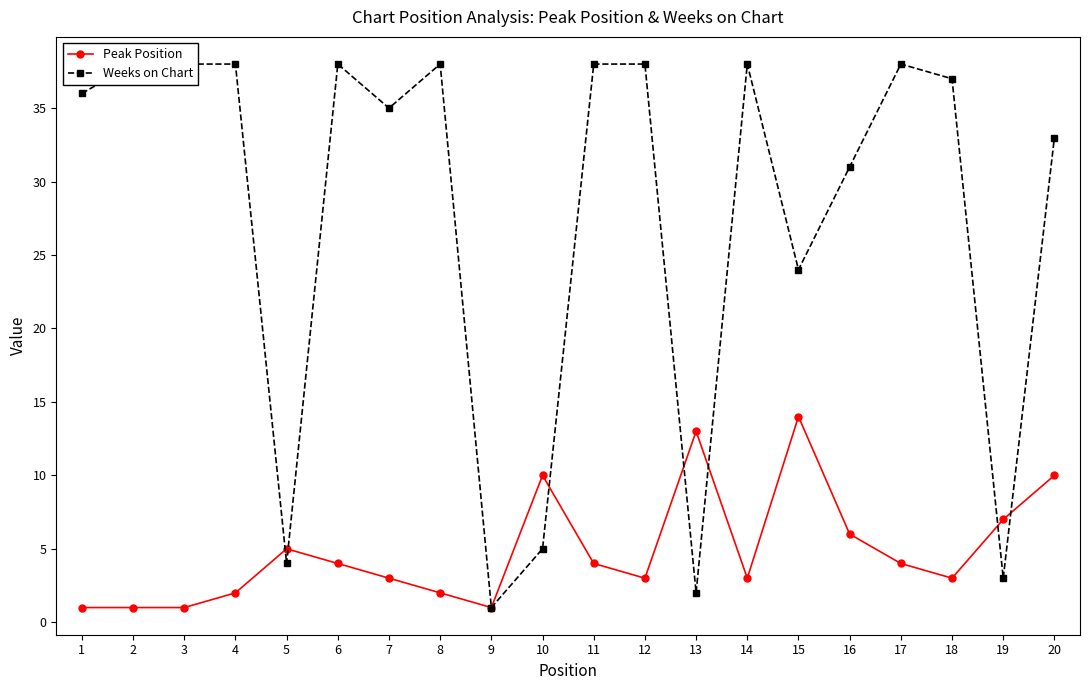

Reading left to right, what are all the values shown in this chart?

Peak Position: 1	1	1	2	5	4	3	2	1	10	4	3	13	3	14	6	4	3	7	10
Weeks on Chart: 36	38	38	38	4	38	35	38	1	5	38	38	2	38	24	31	38	37	3	33